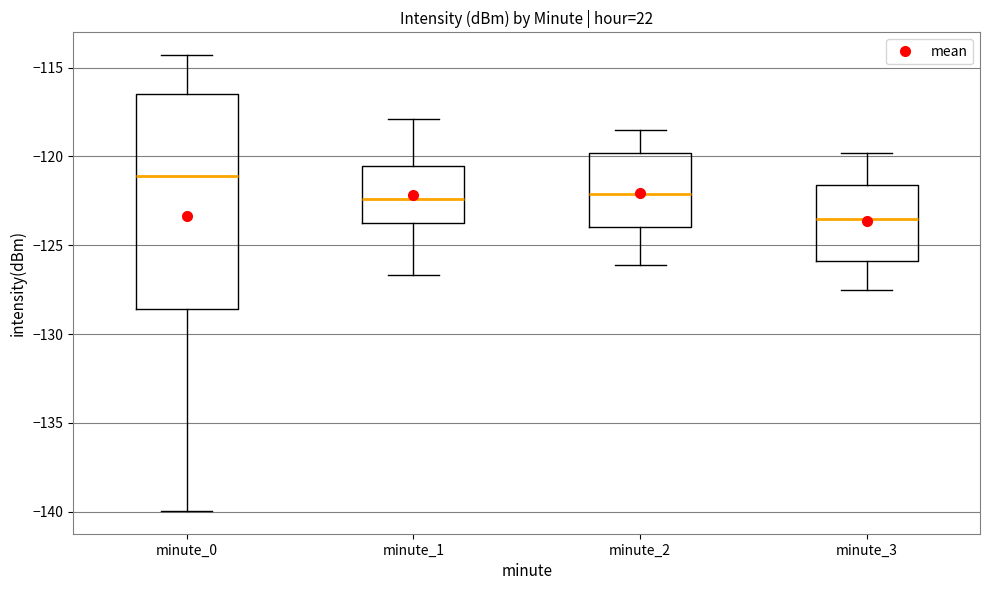

Which box's median line is the lowest?

minute_3